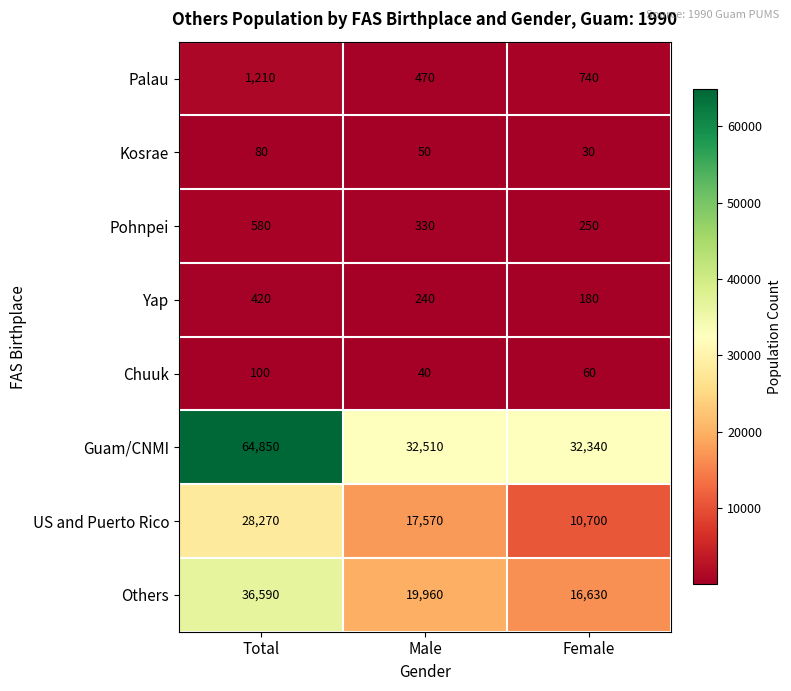

How many series are shown in this chart?

8